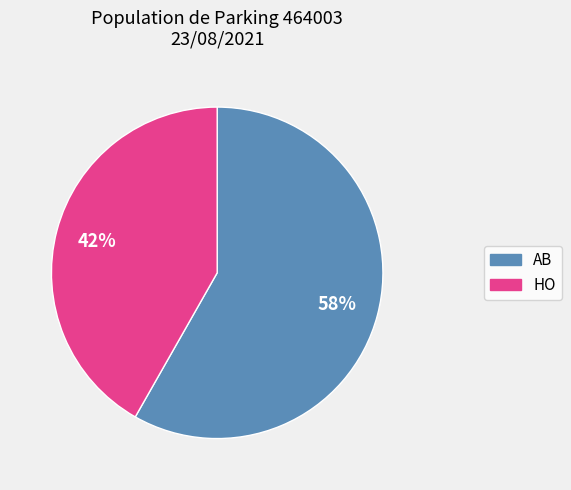

Do HO and AB together represent more than half of the pie?

Yes